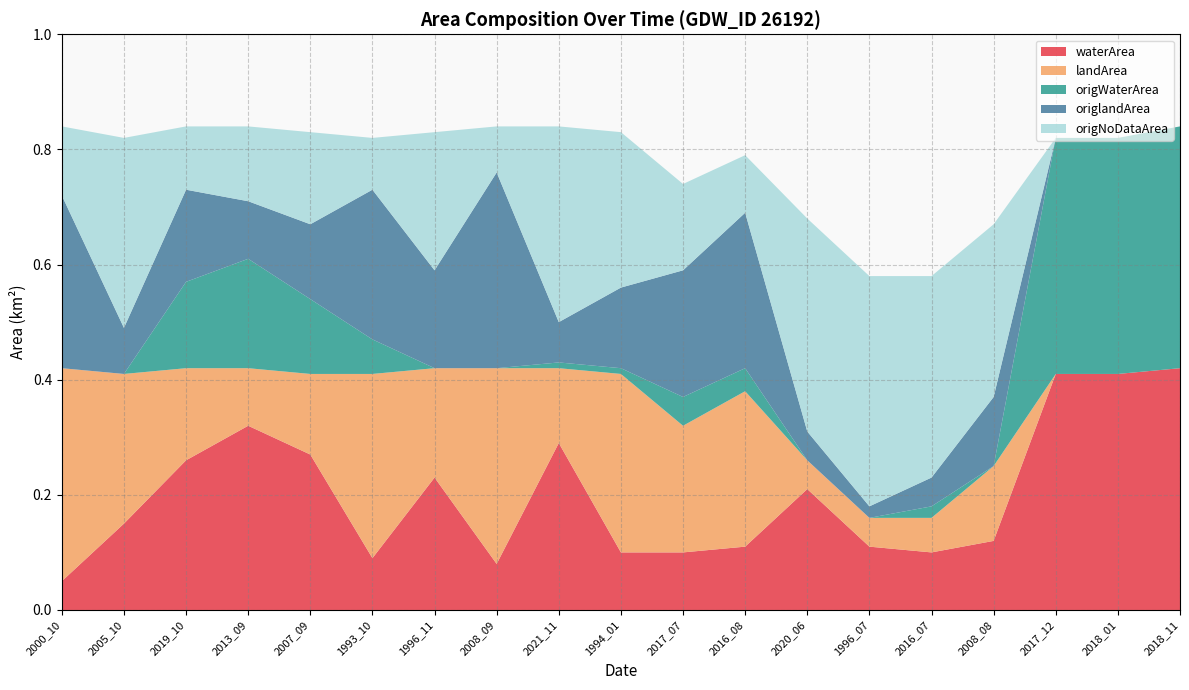

Reading left to right, what are all the values shown in this chart?

waterArea: 2000_10=0.1	2005_10=0.1	2019_10=0.3	2013_09=0.3	2007_09=0.3	1993_10=0.1	1996_11=0.2	2008_09=0.1	2021_11=0.3	1994_01=0.1	2017_07=0.1	2016_08=0.1	2020_06=0.2	1996_07=0.1	2016_07=0.1	2008_08=0.1	2017_12=0.4	2018_01=0.4	2018_11=0.4
landArea: 2000_10=0.4	2005_10=0.3	2019_10=0.2	2013_09=0.1	2007_09=0.1	1993_10=0.3	1996_11=0.2	2008_09=0.3	2021_11=0.1	1994_01=0.3	2017_07=0.2	2016_08=0.3	2020_06=0.1	1996_07=0.1	2016_07=0.1	2008_08=0.1	2017_12=0.0	2018_01=0.0	2018_11=0.0
origWaterArea: 2000_10=0.0	2005_10=0.0	2019_10=0.1	2013_09=0.2	2007_09=0.1	1993_10=0.1	1996_11=0.0	2008_09=0.0	2021_11=0.0	1994_01=0.0	2017_07=0.1	2016_08=0.0	2020_06=0.0	1996_07=0.0	2016_07=0.0	2008_08=0.0	2017_12=0.4	2018_01=0.4	2018_11=0.4
origlandArea: 2000_10=0.3	2005_10=0.1	2019_10=0.2	2013_09=0.1	2007_09=0.1	1993_10=0.3	1996_11=0.2	2008_09=0.3	2021_11=0.1	1994_01=0.1	2017_07=0.2	2016_08=0.3	2020_06=0.1	1996_07=0.0	2016_07=0.1	2008_08=0.1	2017_12=0.0	2018_01=0.0	2018_11=0.0
origNoDataArea: 2000_10=0.1	2005_10=0.3	2019_10=0.1	2013_09=0.1	2007_09=0.2	1993_10=0.1	1996_11=0.2	2008_09=0.1	2021_11=0.3	1994_01=0.3	2017_07=0.1	2016_08=0.1	2020_06=0.4	1996_07=0.4	2016_07=0.3	2008_08=0.3	2017_12=0.0	2018_01=0.0	2018_11=0.0